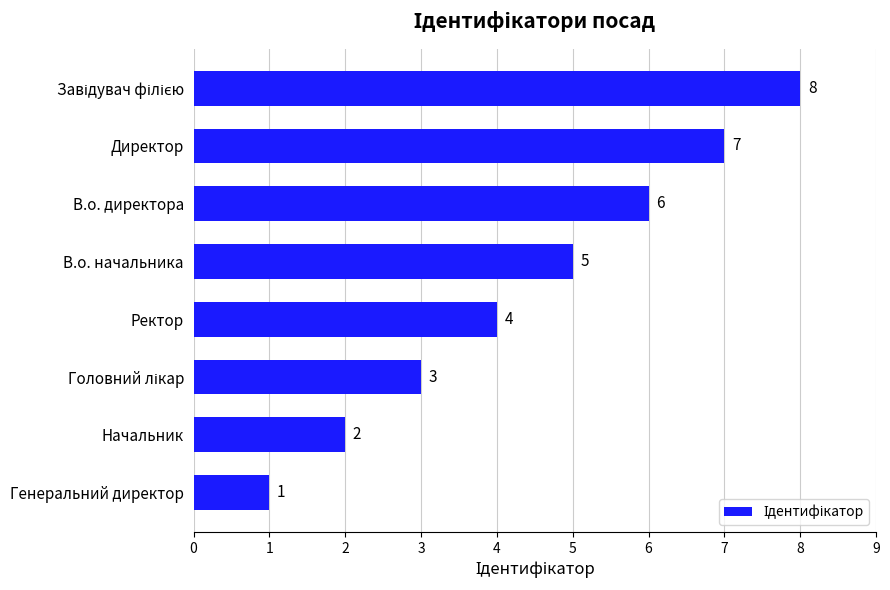

The value at В.о. начальника is 5. True or false?

True